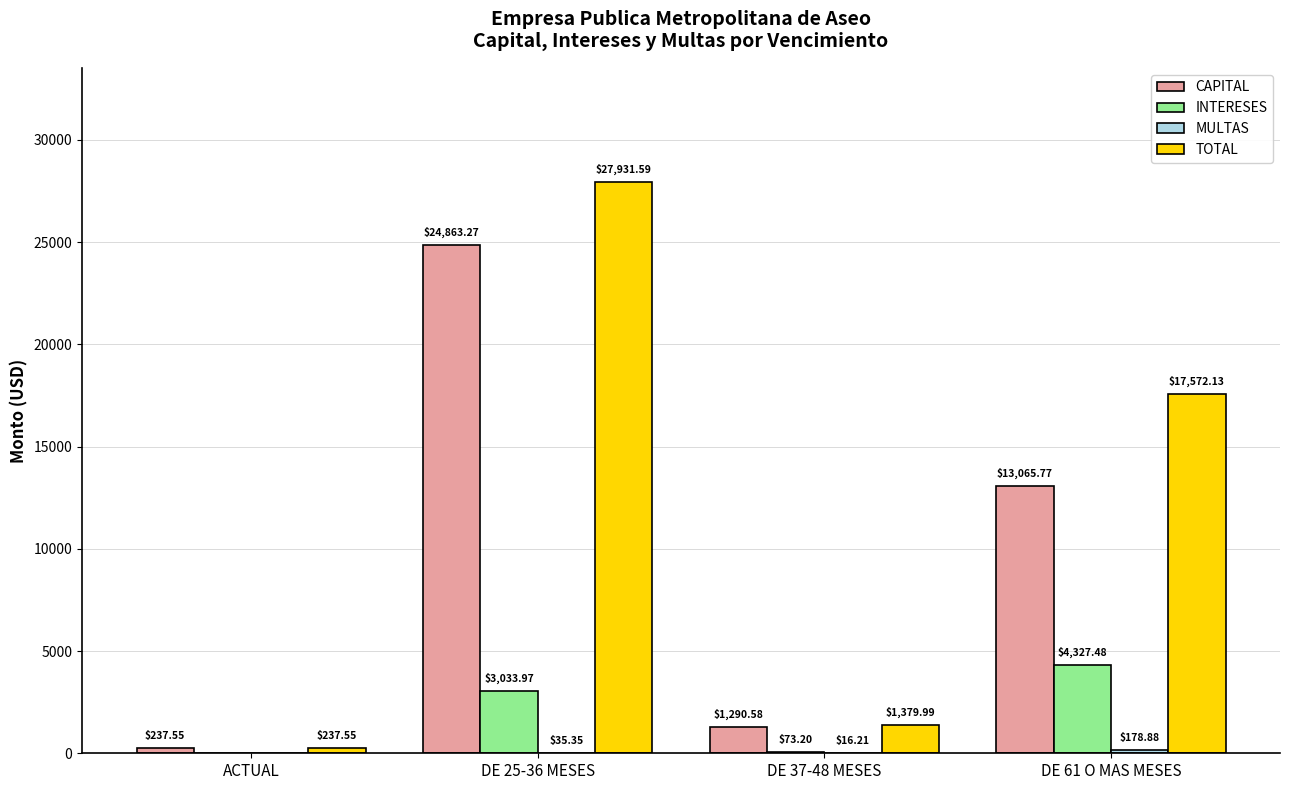

What is the sum of all CAPITAL values?

39457.2